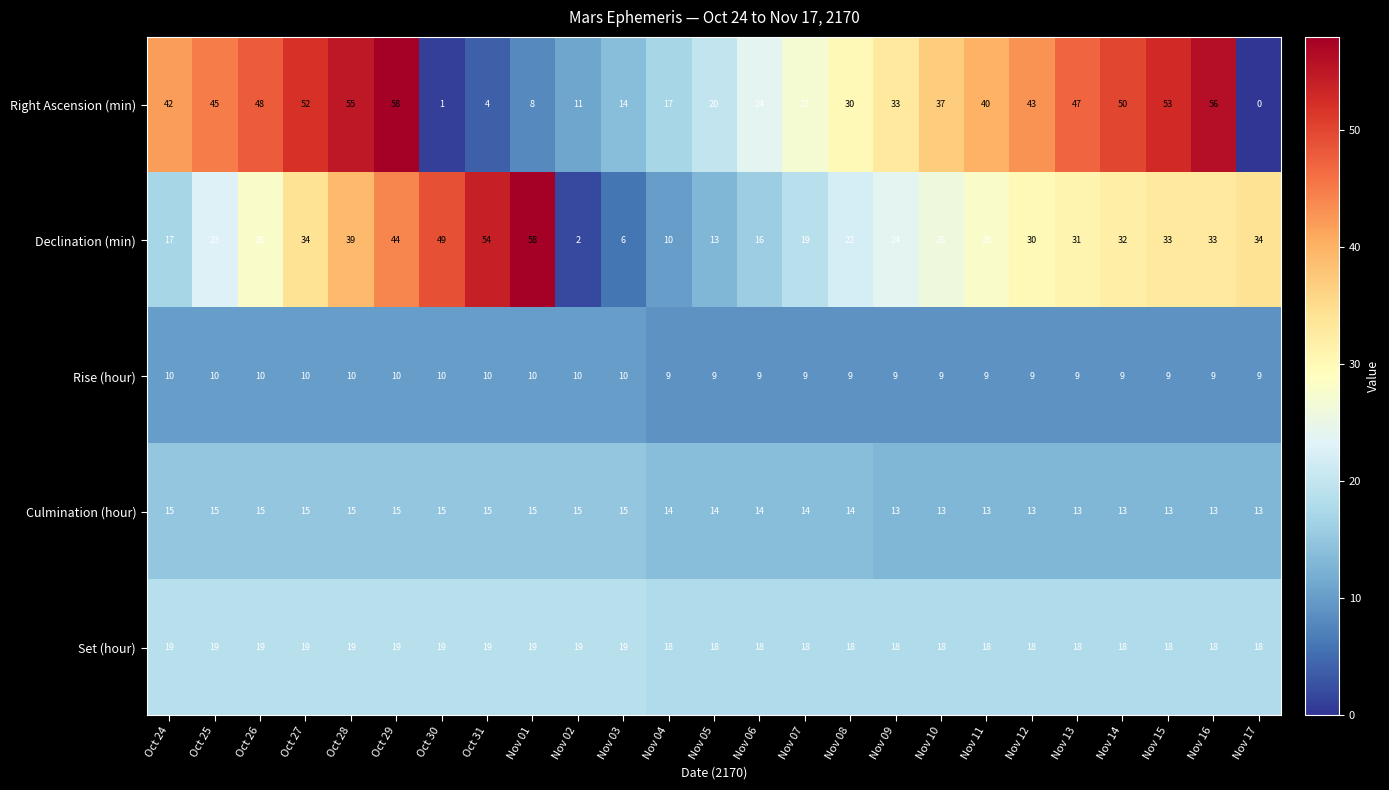

The value of Rise (hour) at Nov 12 is 9. True or false?

True